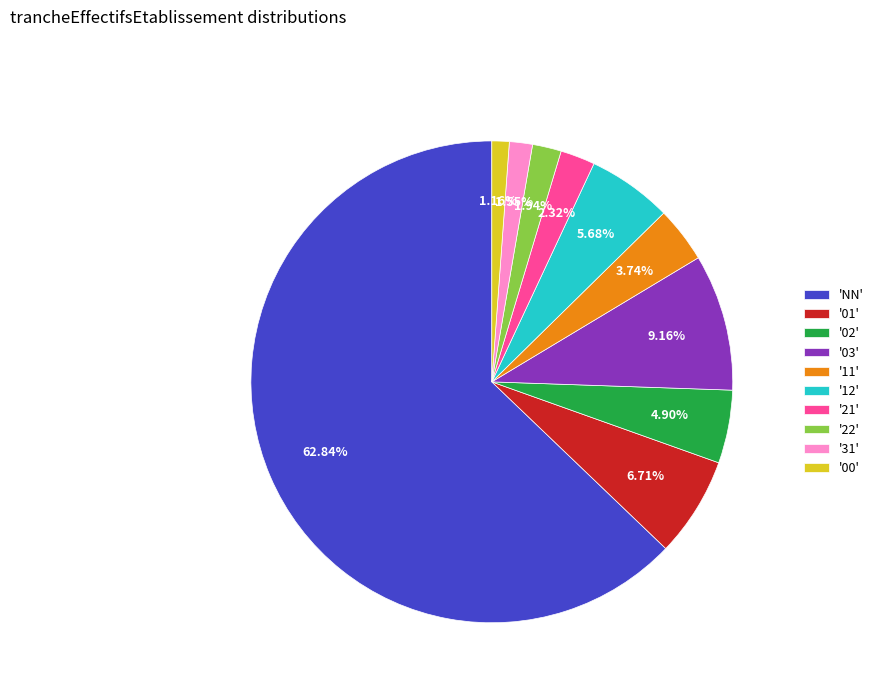

Combined, do '22' and '02' account for over 50%?

No